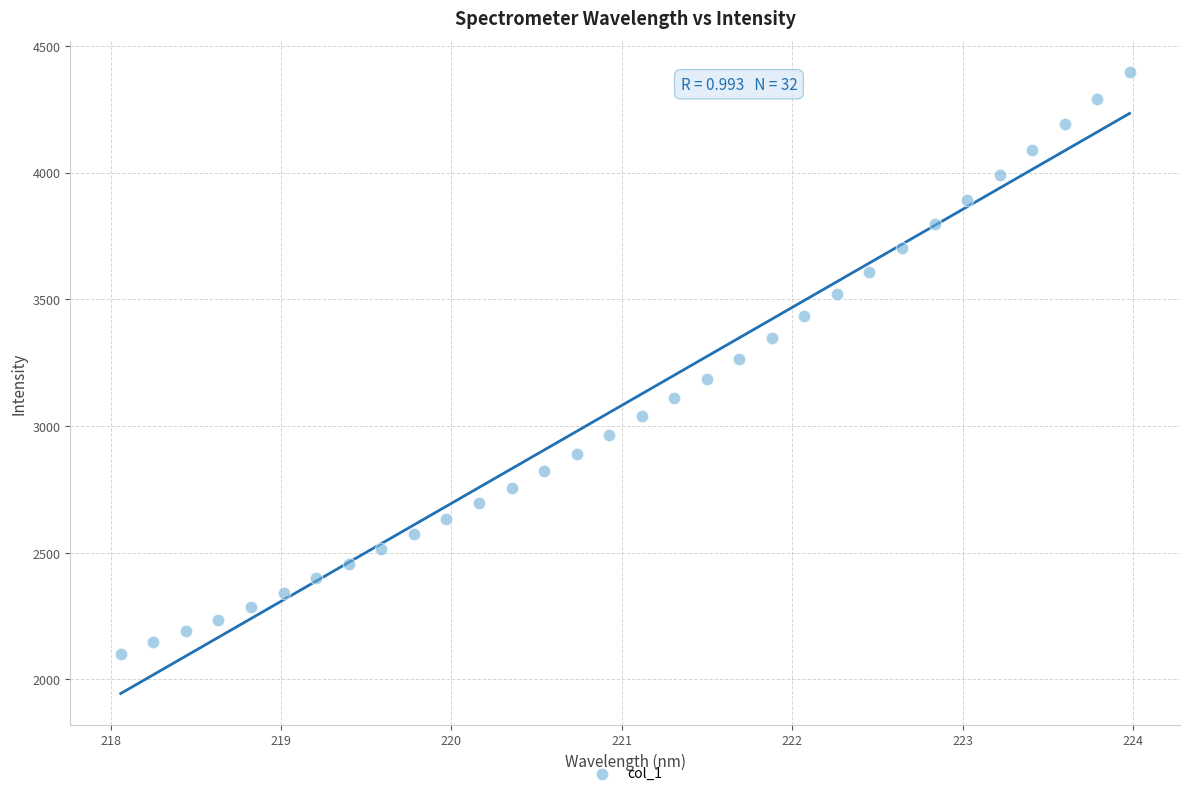

What is the range of X values (max minus min)?

5.9